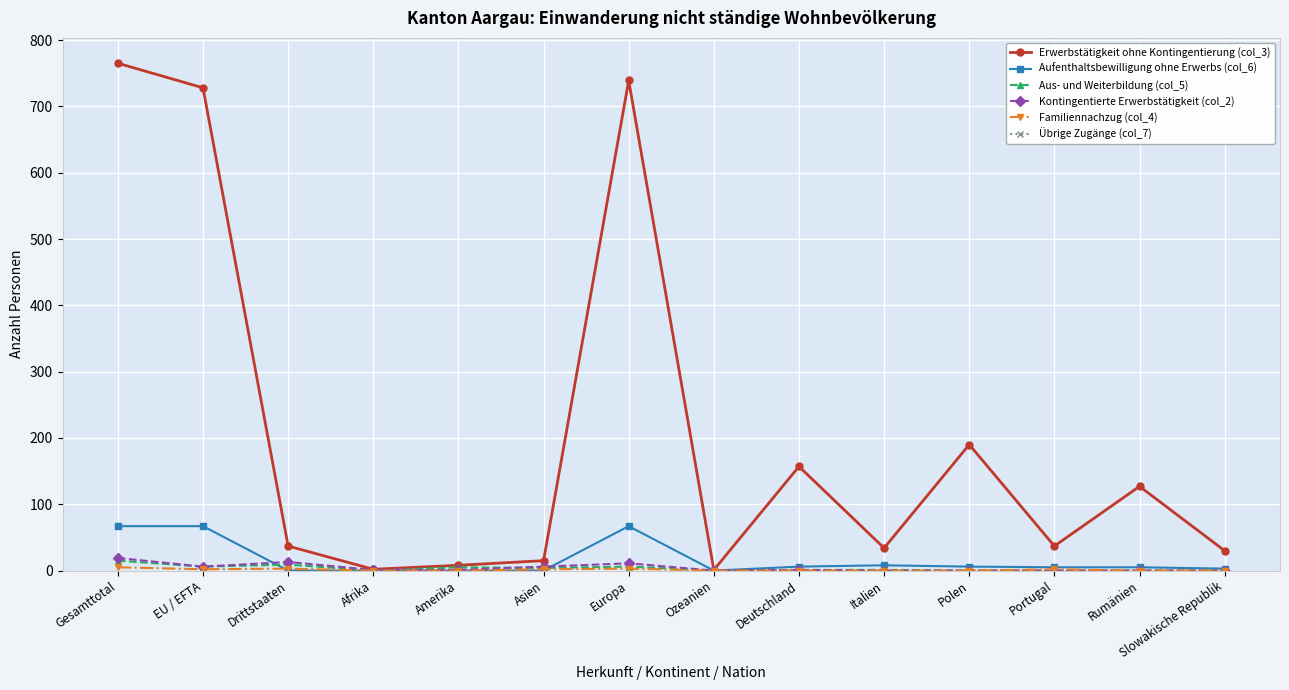

Between Gesamttotal and Slowakische Republik, which series saw the biggest shift?

Erwerbstätigkeit ohne Kontingentierung (col_3)